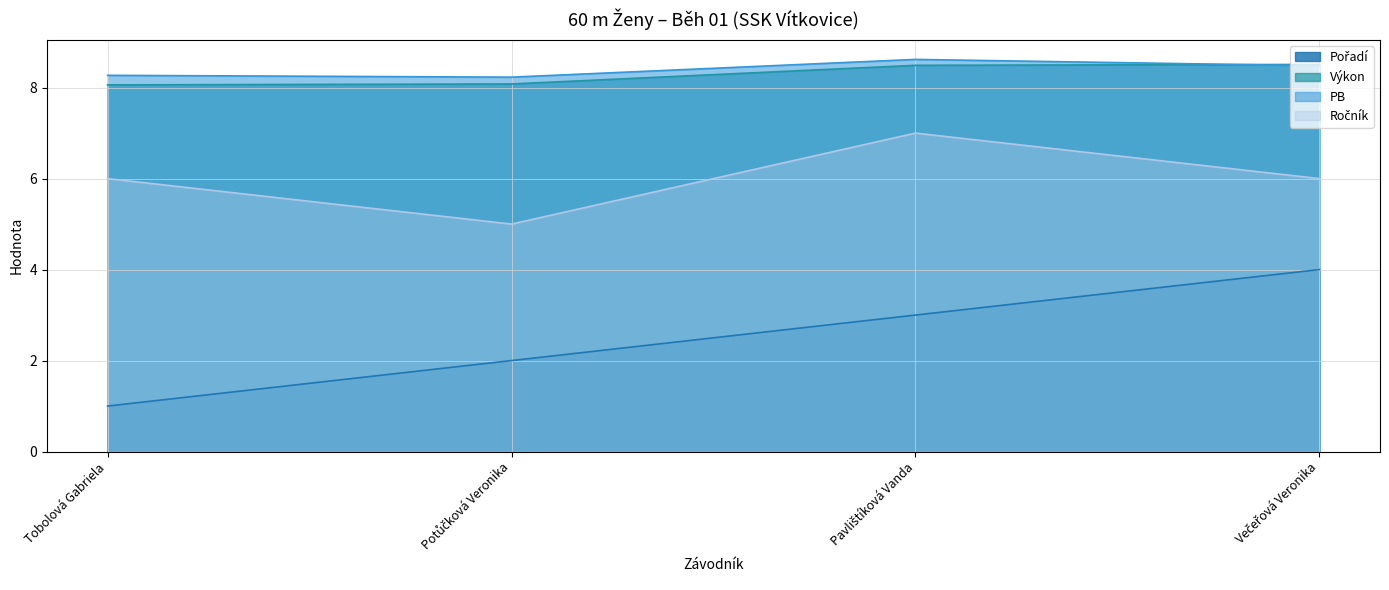

Reading left to right, list all the values displayed in this chart.

Pořadí: Tobolová Gabriela=1.0	Potůčková Veronika=2.0	Pavlištíková Vanda=3.0	Večeřová Veronika=4.0
Výkon: Tobolová Gabriela=8.1	Potůčková Veronika=8.1	Pavlištíková Vanda=8.5	Večeřová Veronika=8.5
PB: Tobolová Gabriela=8.3	Potůčková Veronika=8.2	Pavlištíková Vanda=8.6	Večeřová Veronika=8.5
Ročník: Tobolová Gabriela=6.0	Potůčková Veronika=5.0	Pavlištíková Vanda=7.0	Večeřová Veronika=6.0